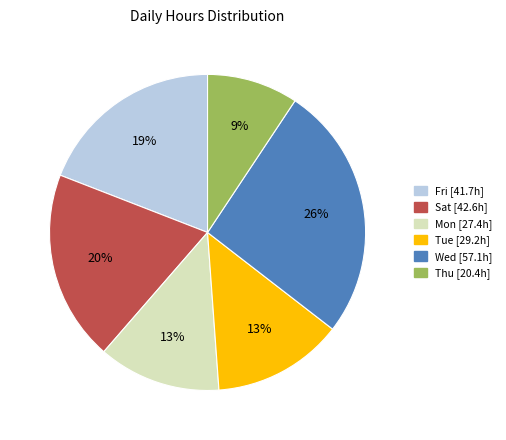

Does any single category account for the majority?

No